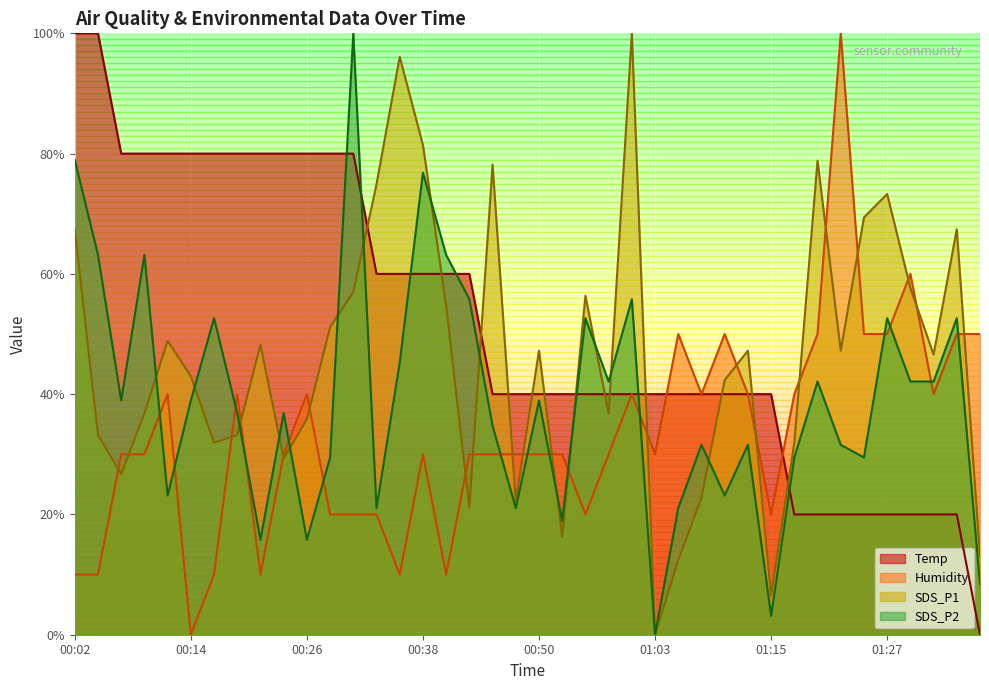

How many lines are shown in the chart?

4